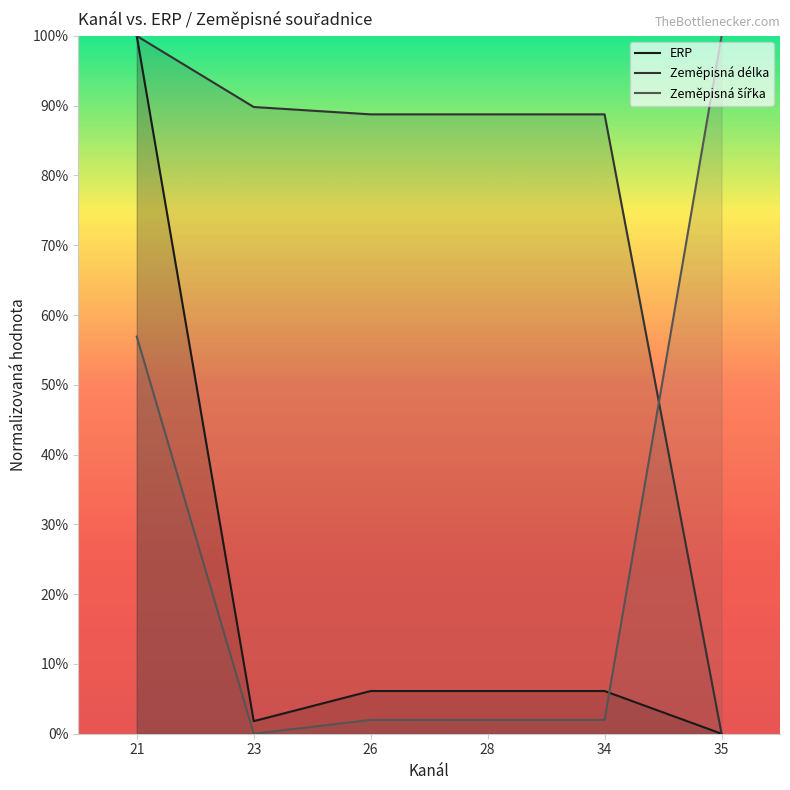

What are all the series names shown in the legend?

ERP, Zeměpisná délka, Zeměpisná šířka